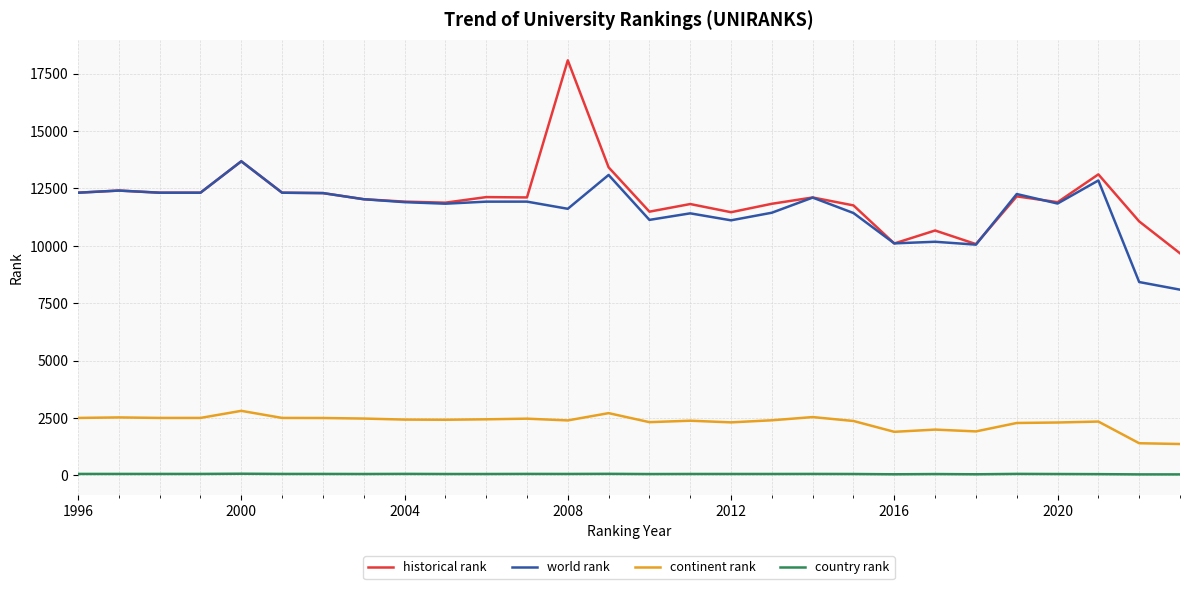

True or false: country rank and historical rank cross at least once.

False